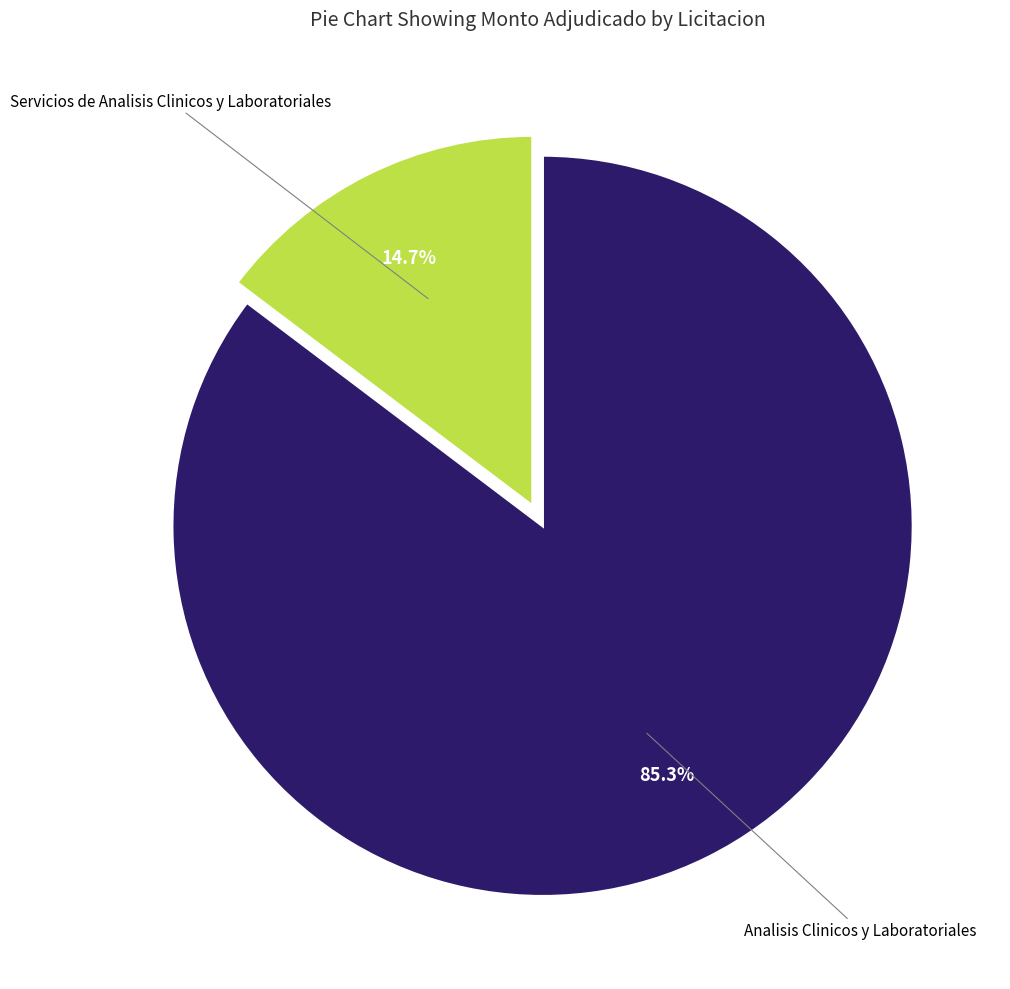

Is there any slice that represents more than half of the pie?

Yes